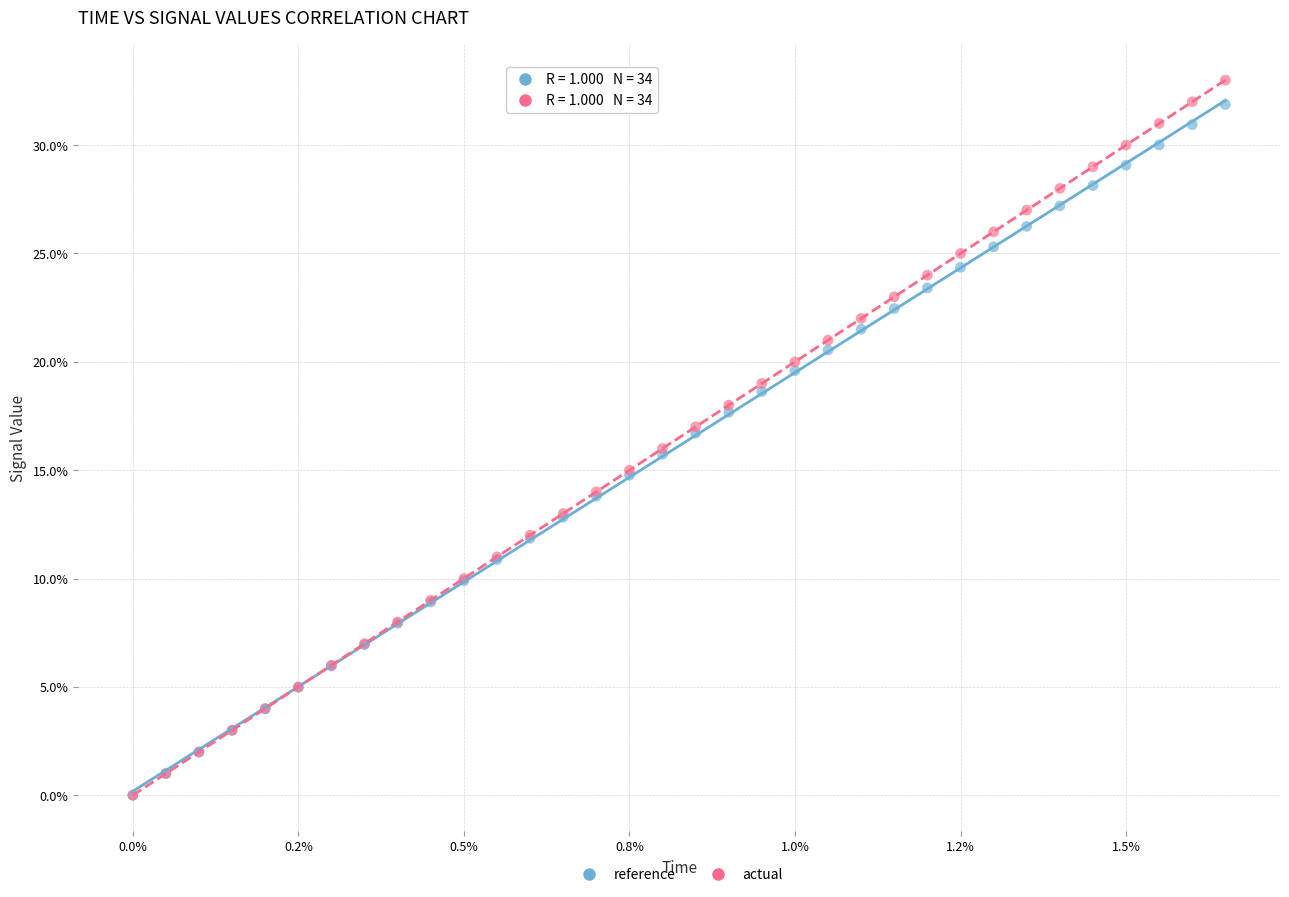

What are all the series names shown in the legend?

reference, actual